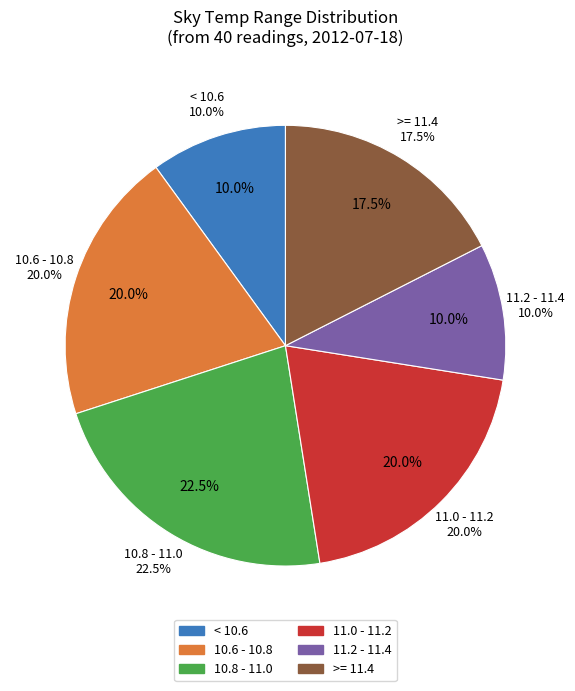

The 112 slice represents 12% of the pie. True or false?

False